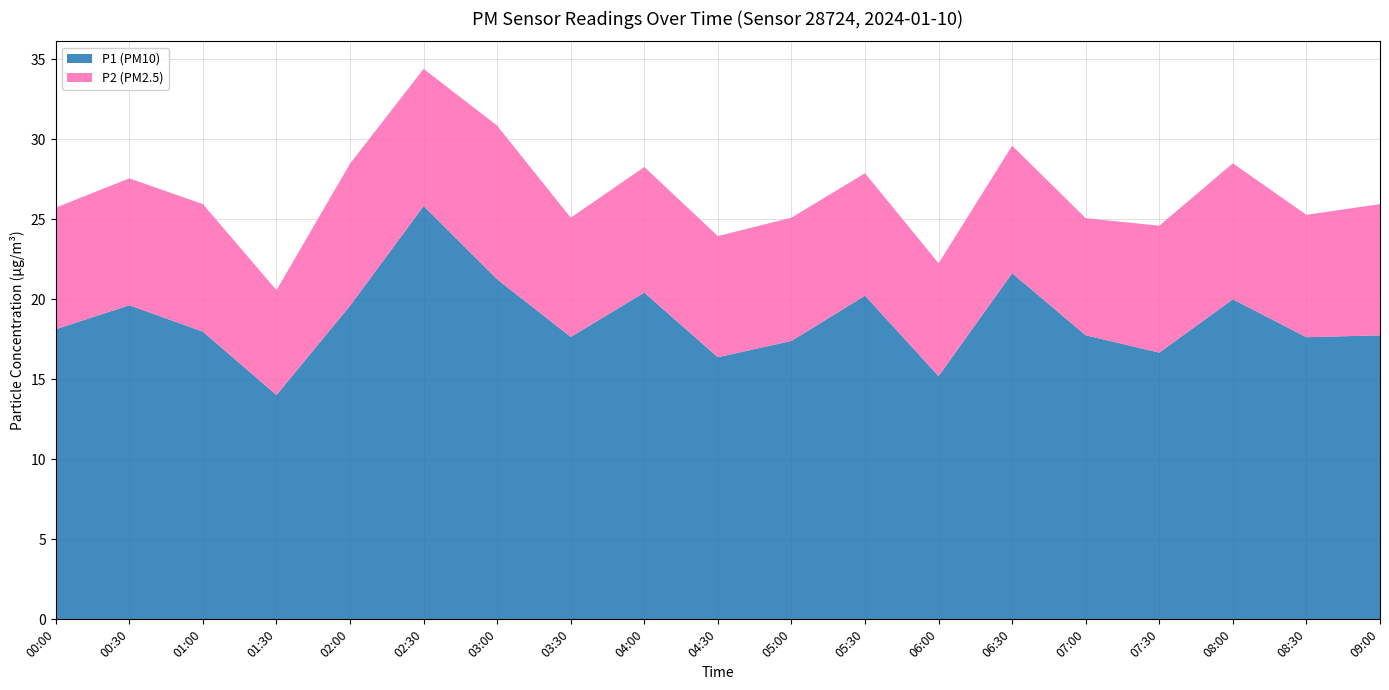

Reading left to right, transcribe all the data shown in this chart.

P1 (PM10): 00:00=18.1	00:30=19.6	01:00=18.0	01:30=14.0	02:00=19.6	02:30=25.8	03:00=21.2	03:30=17.6	04:00=20.4	04:30=16.4	05:00=17.4	05:30=20.2	06:00=15.2	06:30=21.6	07:00=17.8	07:30=16.7	08:00=20.0	08:30=17.6	09:00=17.8
P2 (PM2.5): 00:00=7.6	00:30=7.9	01:00=8.0	01:30=6.5	02:00=8.9	02:30=8.6	03:00=9.6	03:30=7.5	04:00=7.8	04:30=7.6	05:00=7.7	05:30=7.7	06:00=7.0	06:30=8.0	07:00=7.3	07:30=7.9	08:00=8.5	08:30=7.7	09:00=8.2